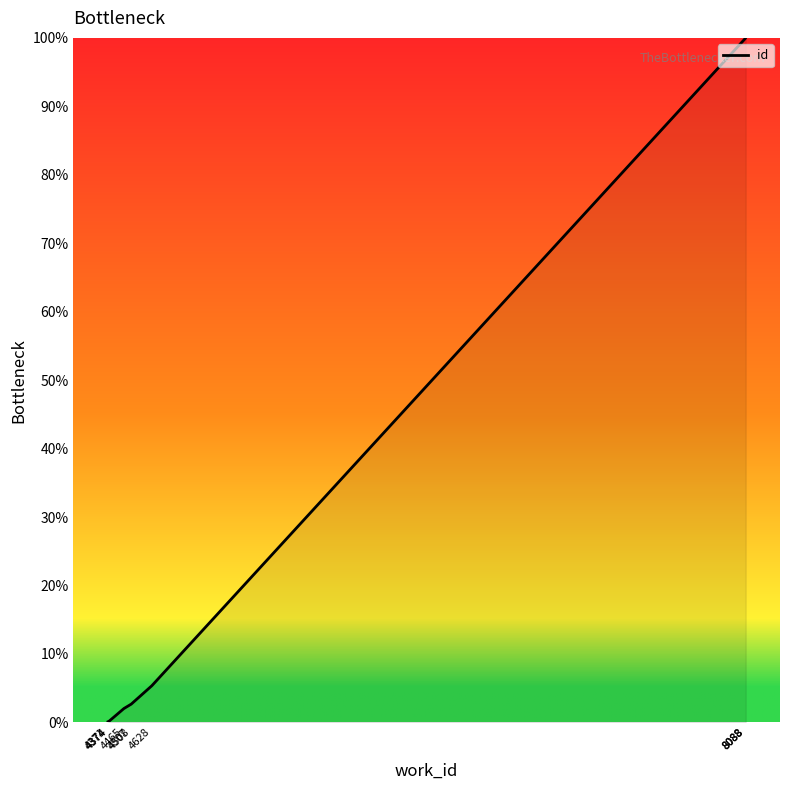

What is the change in value from 4507 to 8088?

+97.3